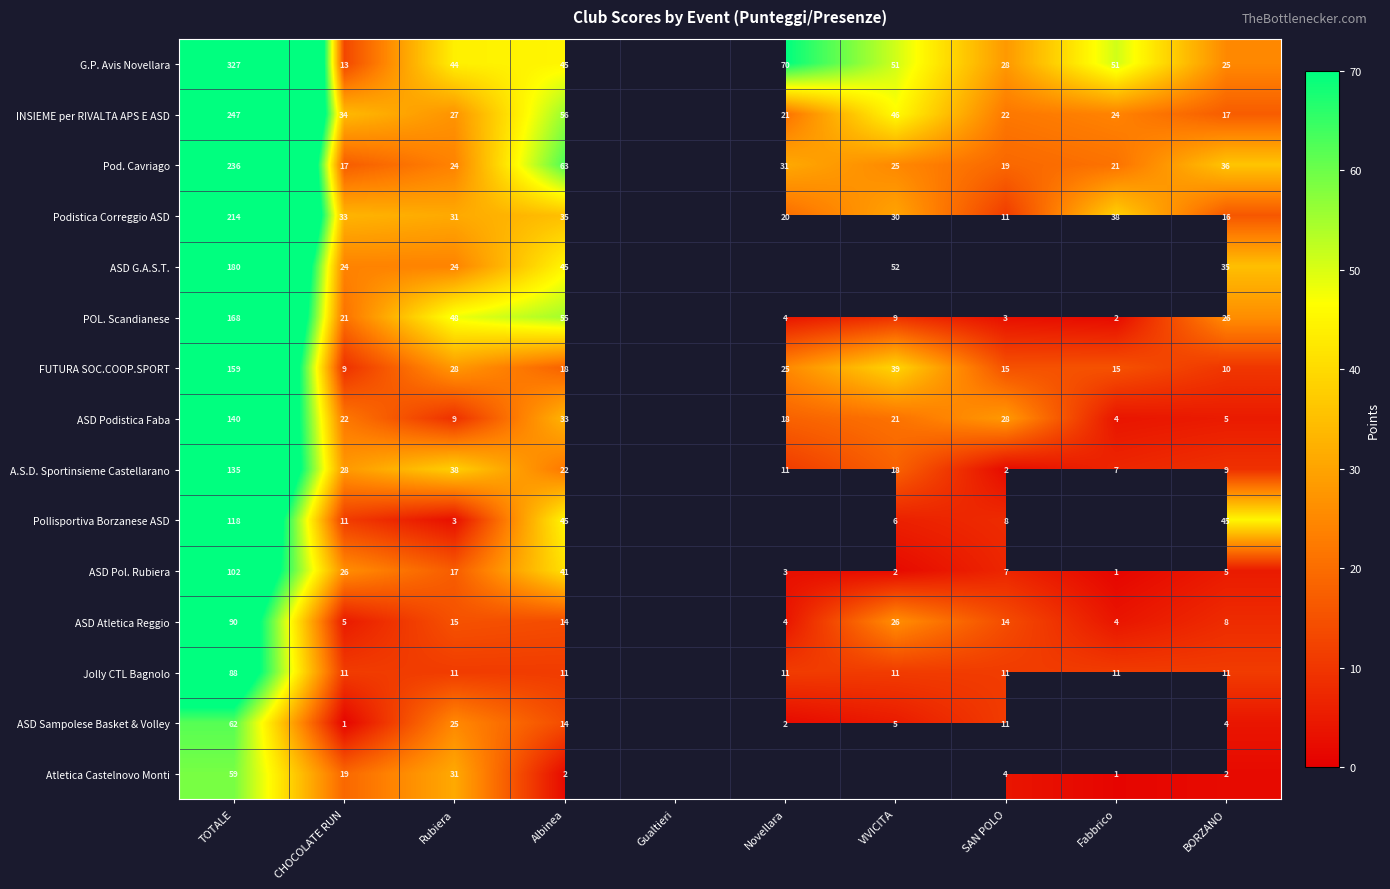

True or false: ASD Podistica Faba has a value of 1.3 at BORZANO.

False